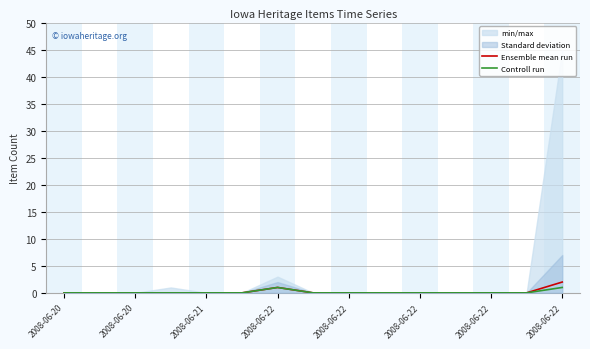

At which label is Controll run closest to 0?

2008-06-20